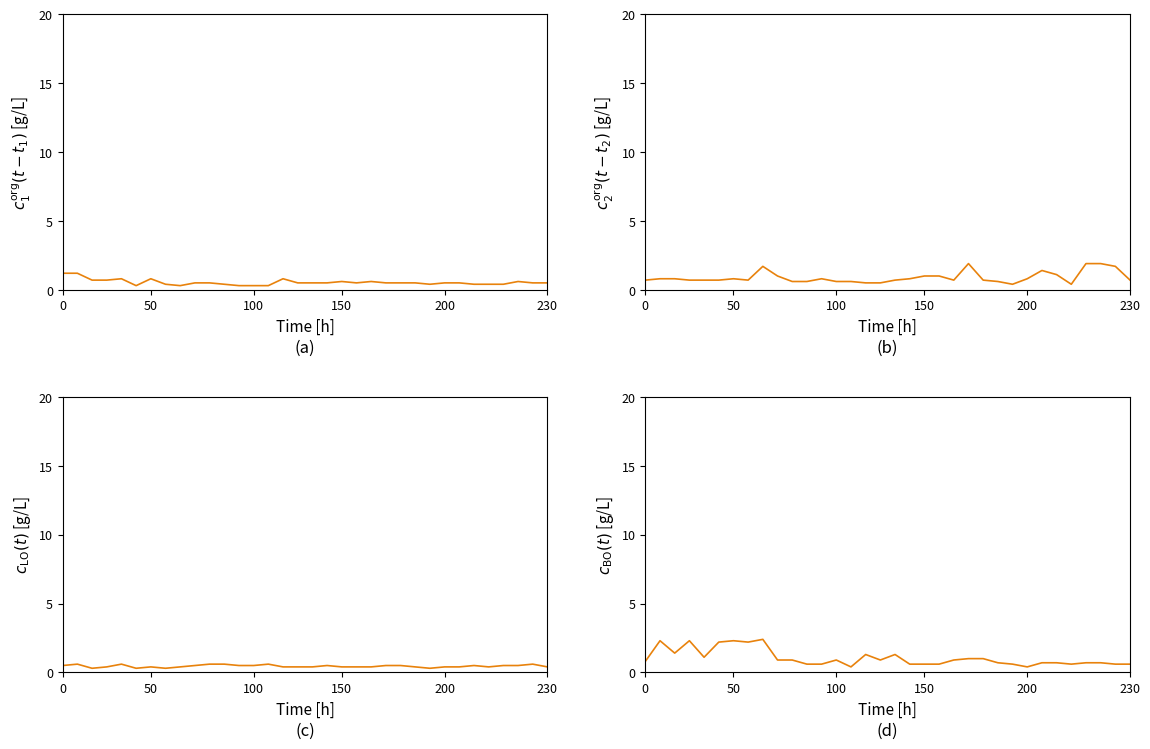

Reading right to left, list all the values displayed in this chart.

2.047: 0.5	0.5	0.6	0.4	0.4	0.4	0.5	0.5	0.4	0.5	0.5	0.5	0.6	0.5	0.6	0.5	0.5	0.5	0.8	0.3	0.3	0.3	0.4	0.5	0.5	0.3	0.4	0.8	0.3	0.8	0.7	0.7	1.2	1.2
11.205: 0.7	1.7	1.9	1.9	0.4	1.1	1.4	0.8	0.4	0.6	0.7	1.9	0.7	1.0	1.0	0.8	0.7	0.5	0.5	0.6	0.6	0.8	0.6	0.6	1.0	1.7	0.7	0.8	0.7	0.7	0.7	0.8	0.8	0.7
2.194: 0.4	0.6	0.5	0.5	0.4	0.5	0.4	0.4	0.3	0.4	0.5	0.5	0.4	0.4	0.4	0.5	0.4	0.4	0.4	0.6	0.5	0.5	0.6	0.6	0.5	0.4	0.3	0.4	0.3	0.6	0.4	0.3	0.6	0.5
11.058: 0.6	0.6	0.7	0.7	0.6	0.7	0.7	0.4	0.6	0.7	1.0	1.0	0.9	0.6	0.6	0.6	1.3	0.9	1.3	0.4	0.9	0.6	0.6	0.9	0.9	2.4	2.2	2.3	2.2	1.1	2.3	1.4	2.3	0.8